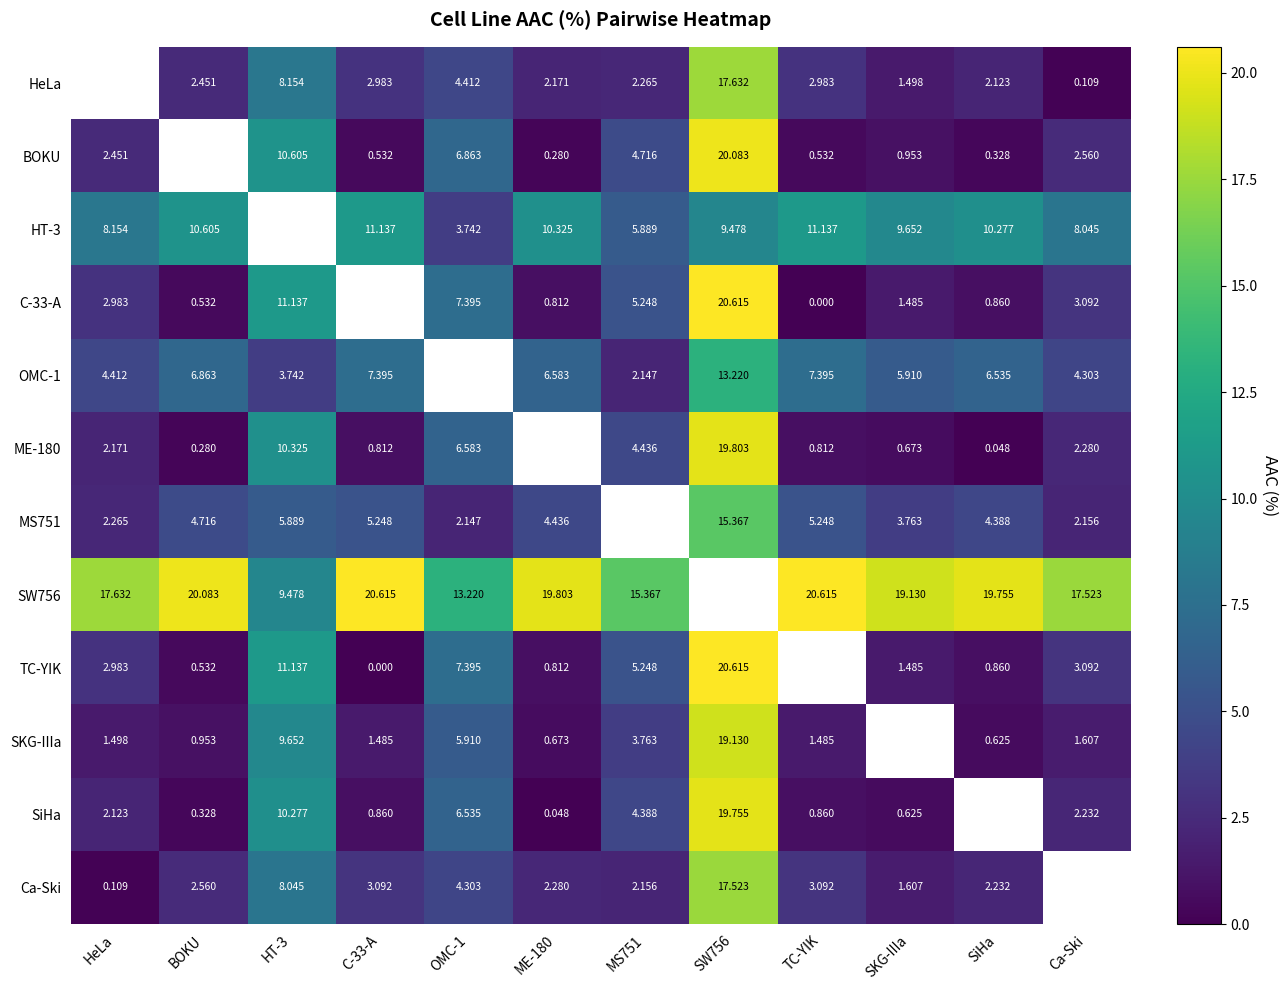

Which label corresponds to the largest value in the chart?

SW756